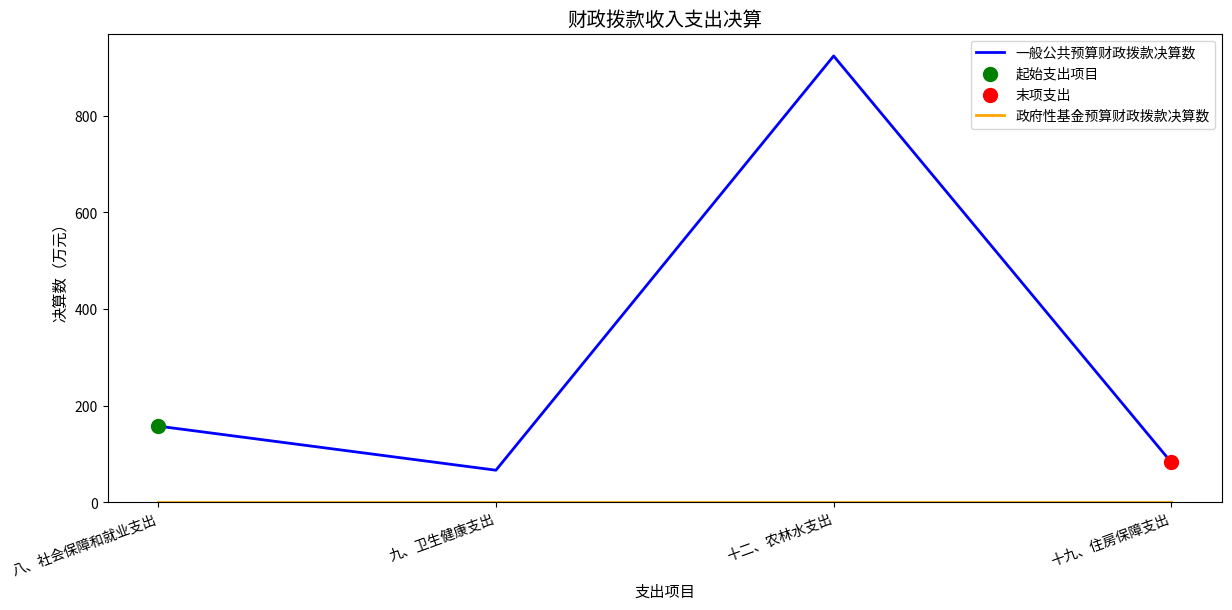

Which series has the largest total across all categories?

一般公共预算财政拨款决算数